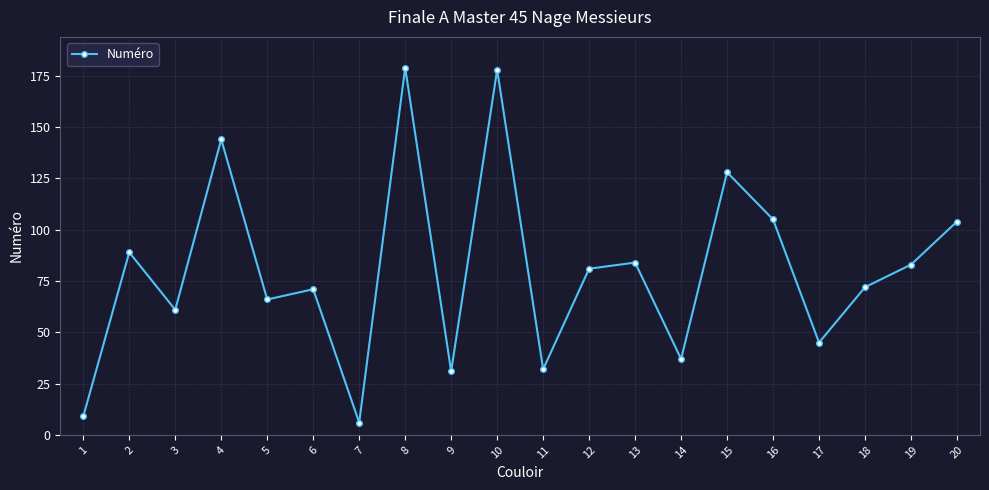

What is the sum of all values?

1605